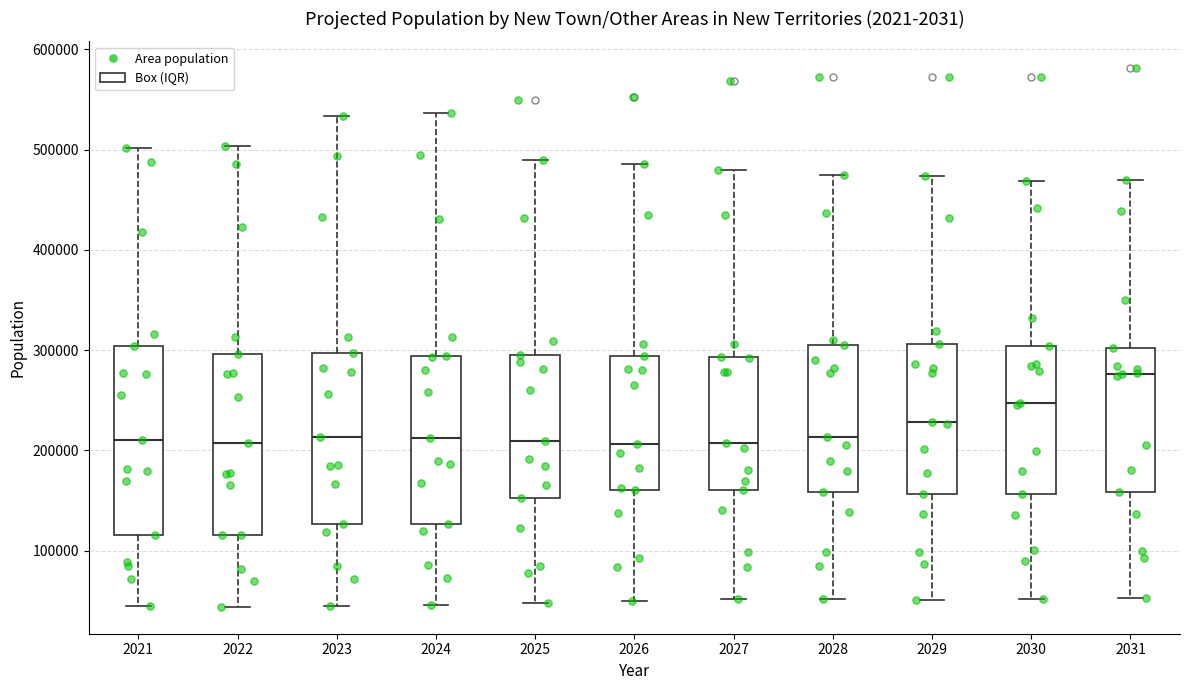

Reading left to right, read every box against the y-axis: the position of its median line, the range the box covers, and the ends of its whiskers. The values are not printed on the chart, so give them approximately, as read against the axis.

2021: median 210000, box 120000 to 300000, whiskers 40000 to 500000
2022: median 210000, box 120000 to 300000, whiskers 40000 to 500000
2023: median 210000, box 130000 to 300000, whiskers 40000 to 530000
2024: median 210000, box 130000 to 290000, whiskers 50000 to 540000
2025: median 210000, box 150000 to 300000, whiskers 50000 to 490000
2026: median 210000, box 160000 to 290000, whiskers 50000 to 490000
2027: median 210000, box 160000 to 290000, whiskers 50000 to 480000
2028: median 210000, box 160000 to 300000, whiskers 50000 to 480000
2029: median 230000, box 160000 to 310000, whiskers 50000 to 470000
2030: median 250000, box 160000 to 300000, whiskers 50000 to 470000
2031: median 280000, box 160000 to 300000, whiskers 50000 to 470000